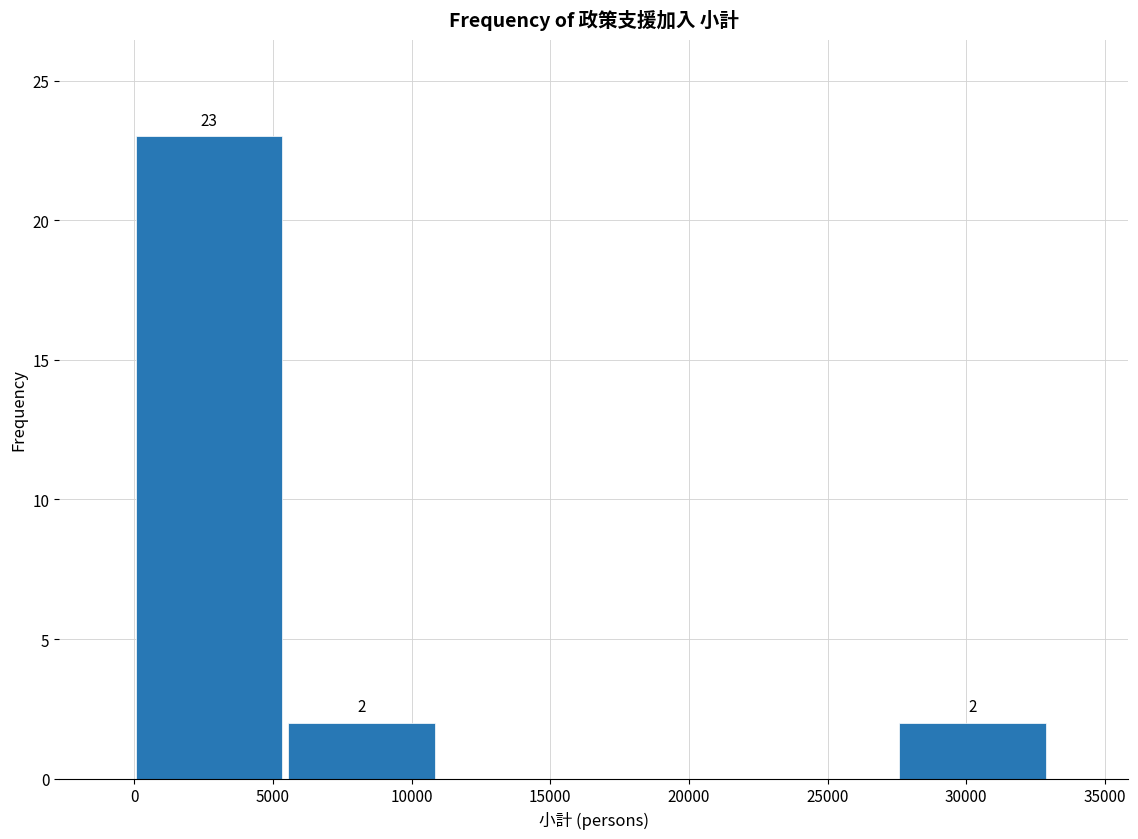

Which range on the x-axis has the tallest bar?

0 to 5500